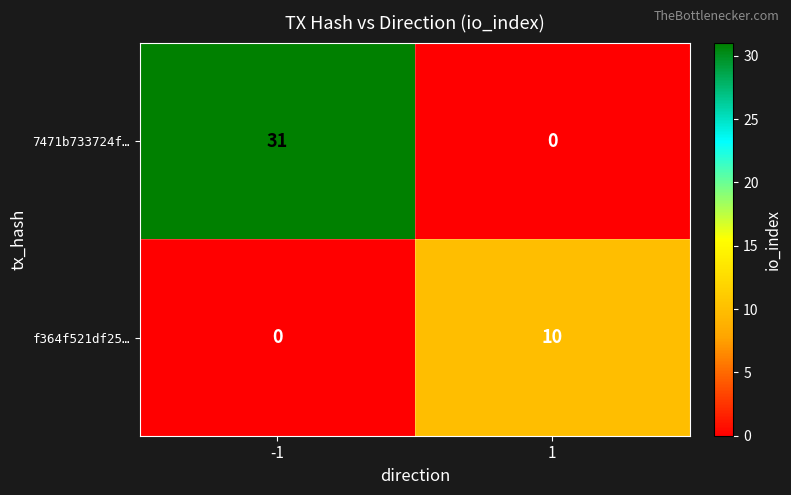

Is it true that f364f521df25… equals 10 at 1?

True